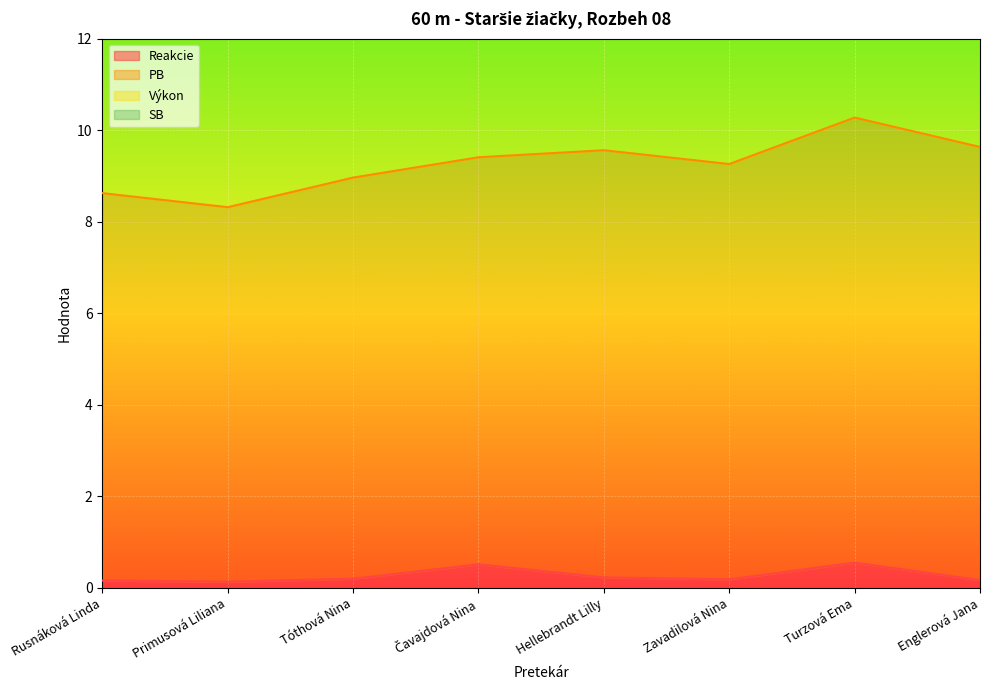

Which has a higher value, Čavajdová Nina or Tóthová Nina?

Čavajdová Nina